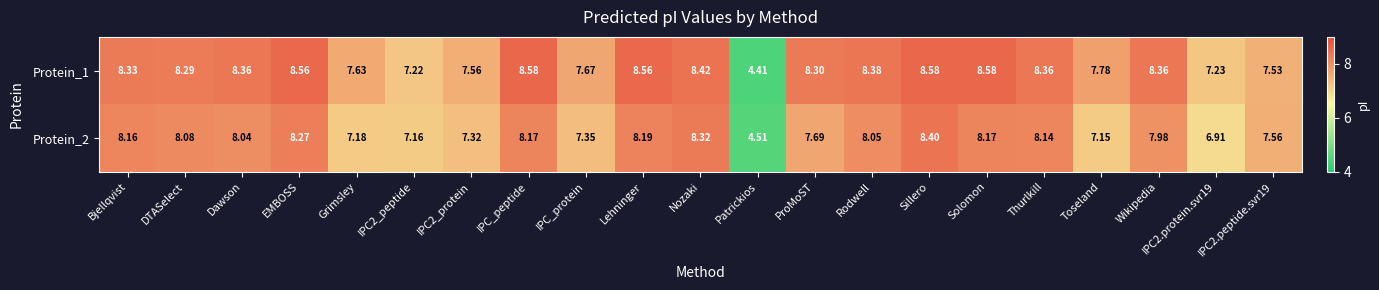

Which category has the lowest value across all series?

Patrickios